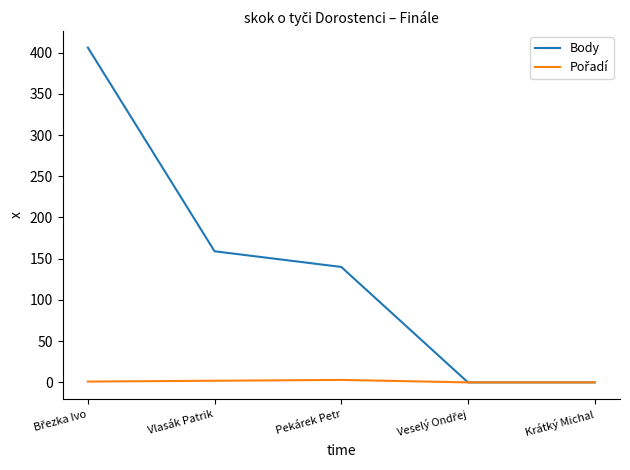

How many lines are shown in the chart?

2